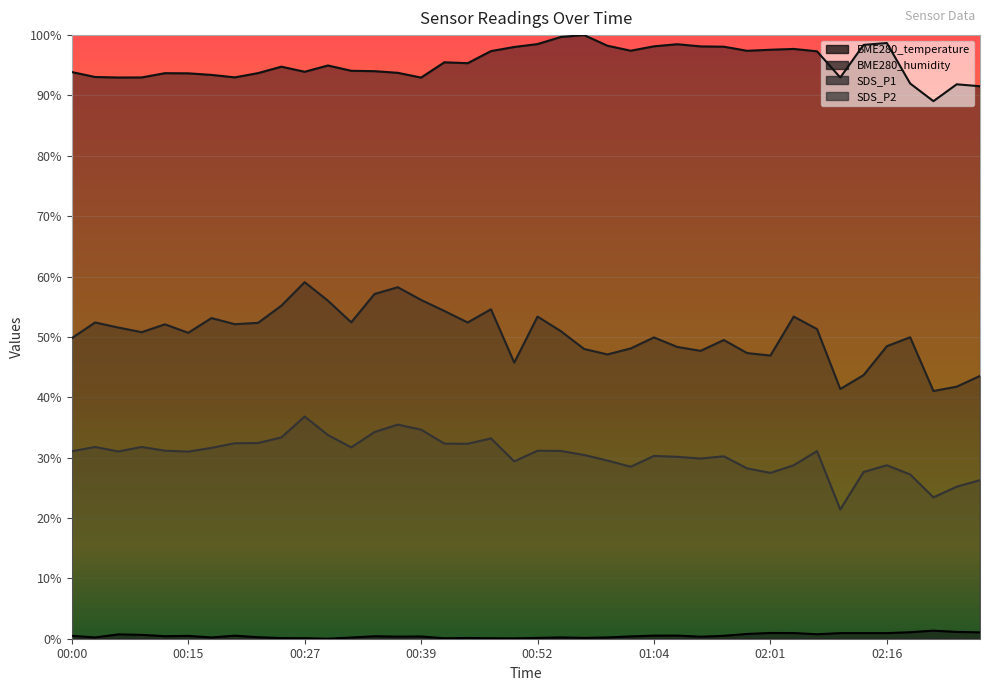

What is the label of the 32nd point from the right?

00:22